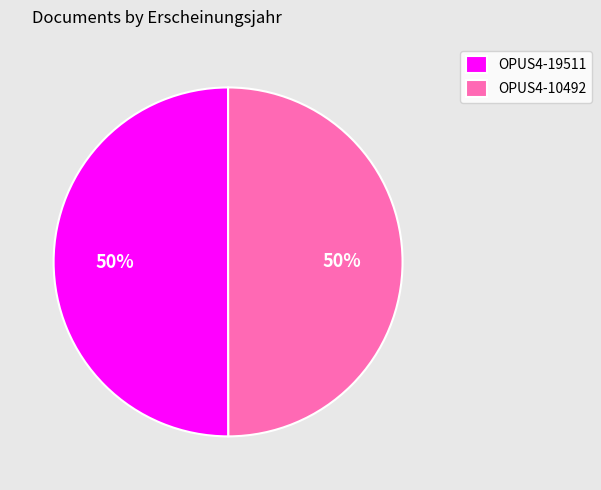

To the nearest percent, what percentage of the pie is OPUS4-19511?

50%